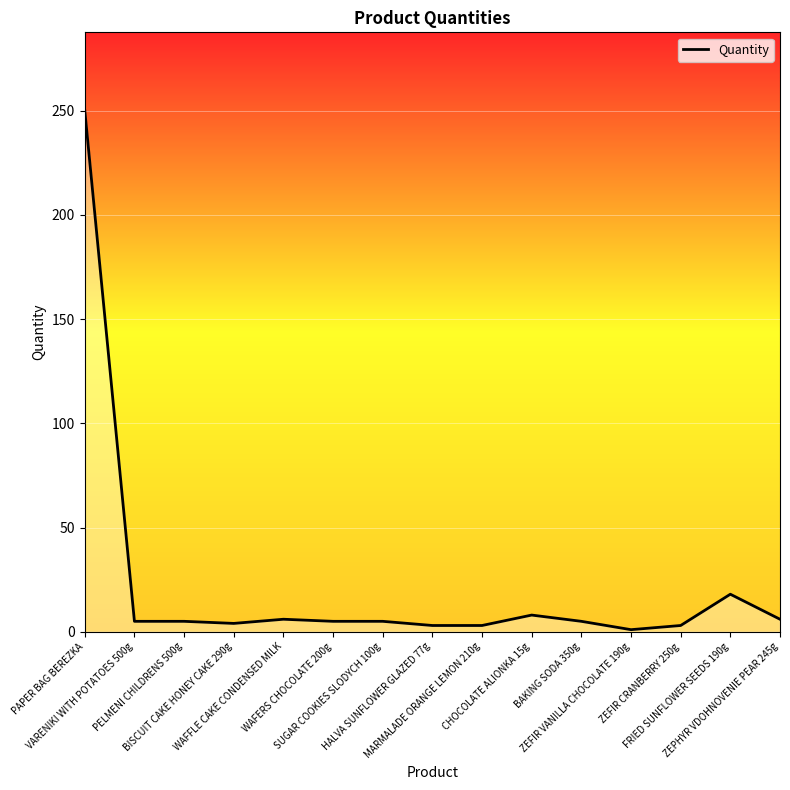

What is the difference between the maximum and minimum values?

249